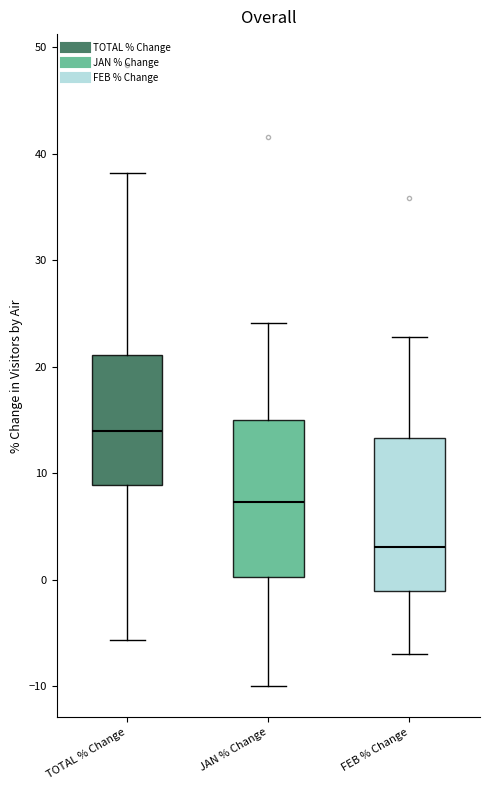

Reading left to right, transcribe this box plot: for each box, give where its median line is, the range the box spans, and where its two whiskers end, as read against the y-axis. The values are not printed on the chart, so give them approximately, as read against the axis.

TOTAL % Change: median 14, box 9 to 21, whiskers -6 to 38
JAN % Change: median 7, box 0 to 15, whiskers -10 to 24
FEB % Change: median 3, box -1 to 13, whiskers -7 to 23